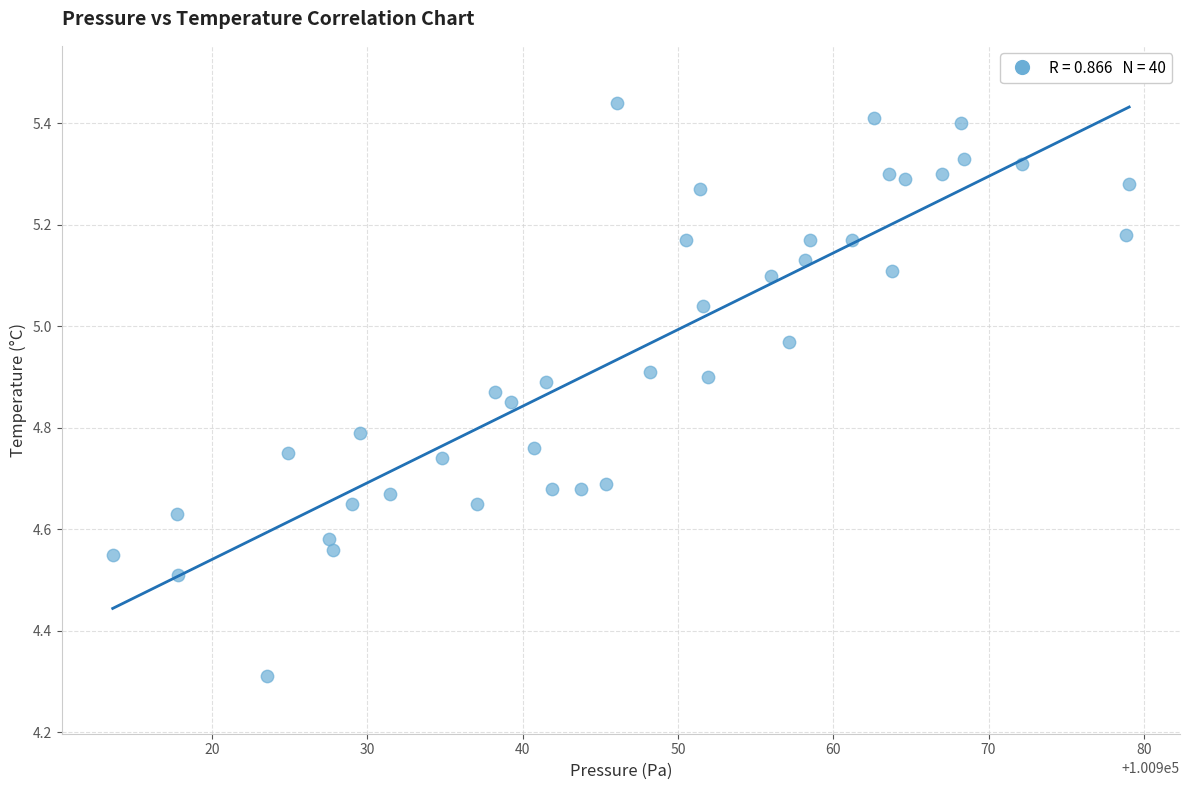

What Y value in the scatter plot is closest to 4?

4.3